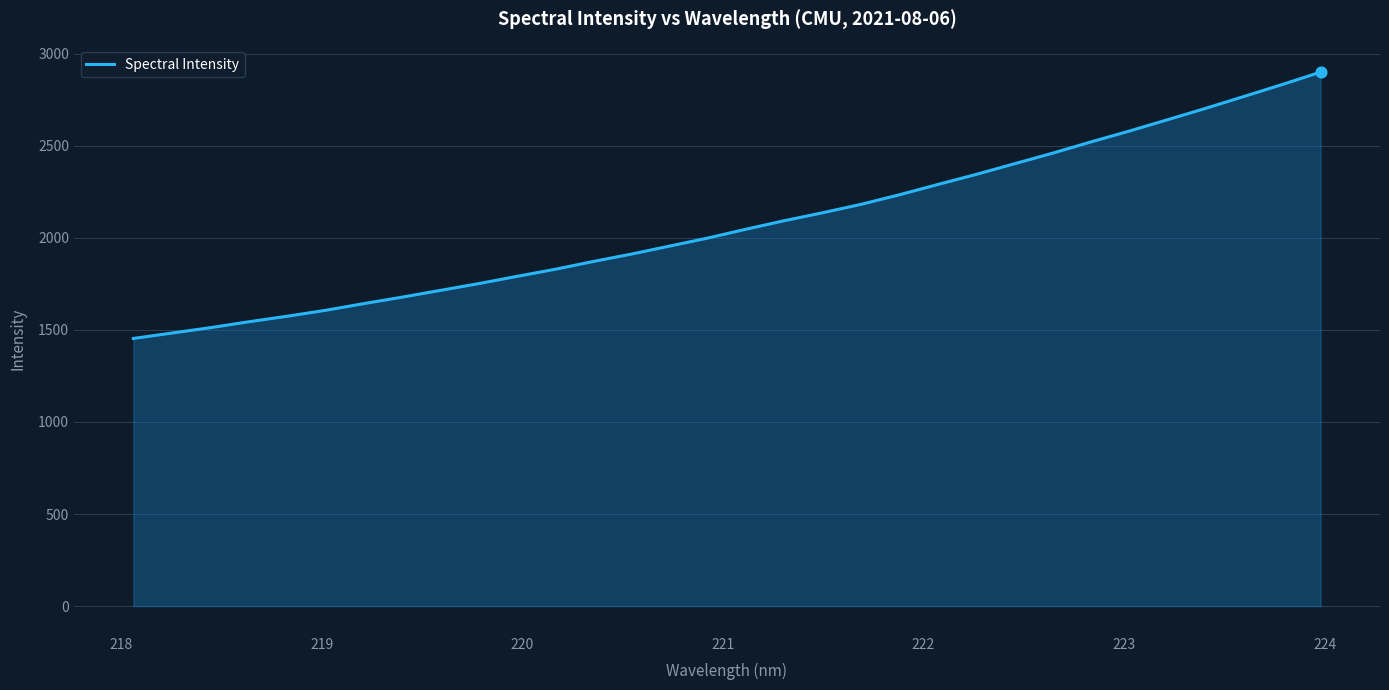

What is the difference between the maximum and minimum values?

1446.8